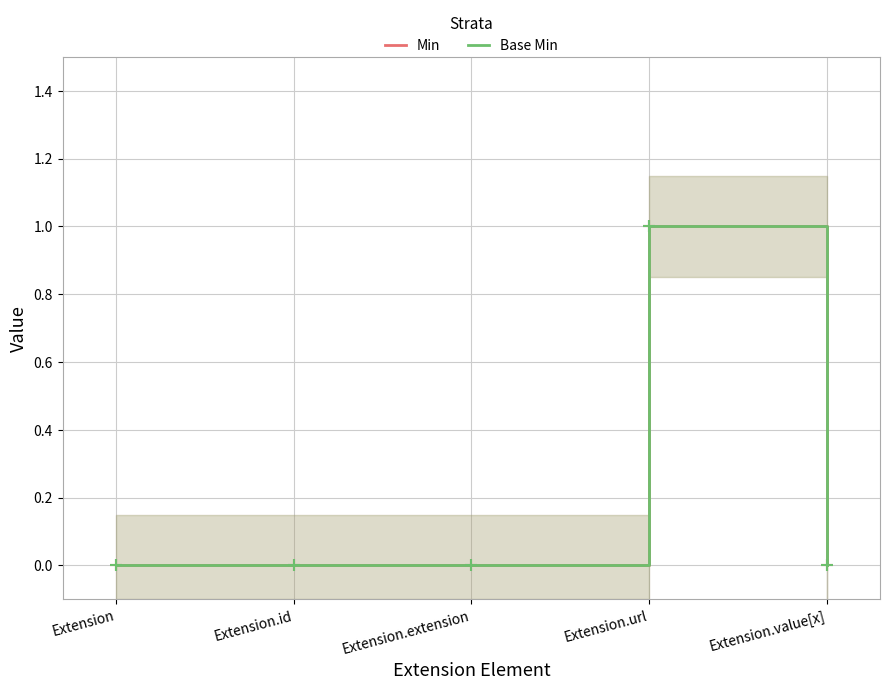

At Extension.extension, list the series in order from largest to smallest.

Min, Base Min